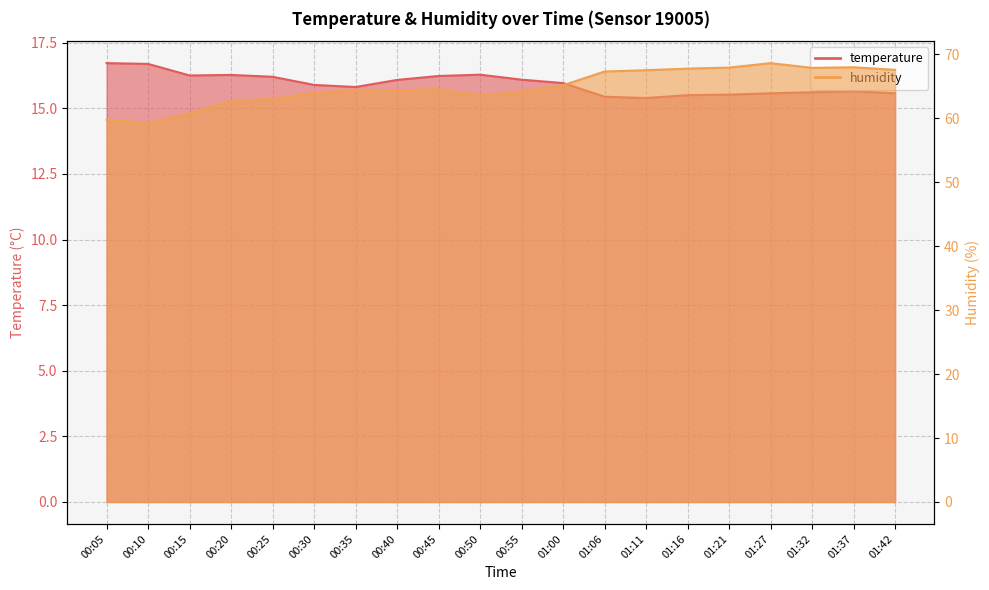

True or false: temperature and humidity intersect in this chart.

False